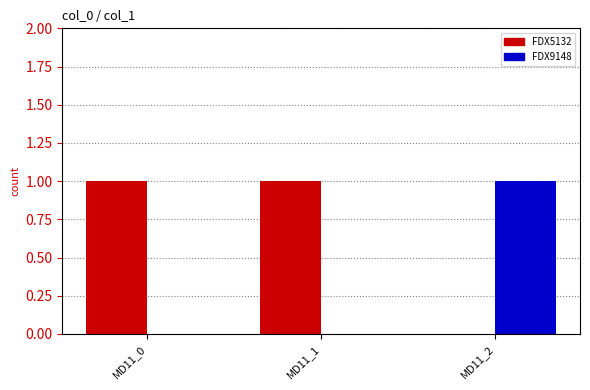

Which series has the largest total across all categories?

FDX5132